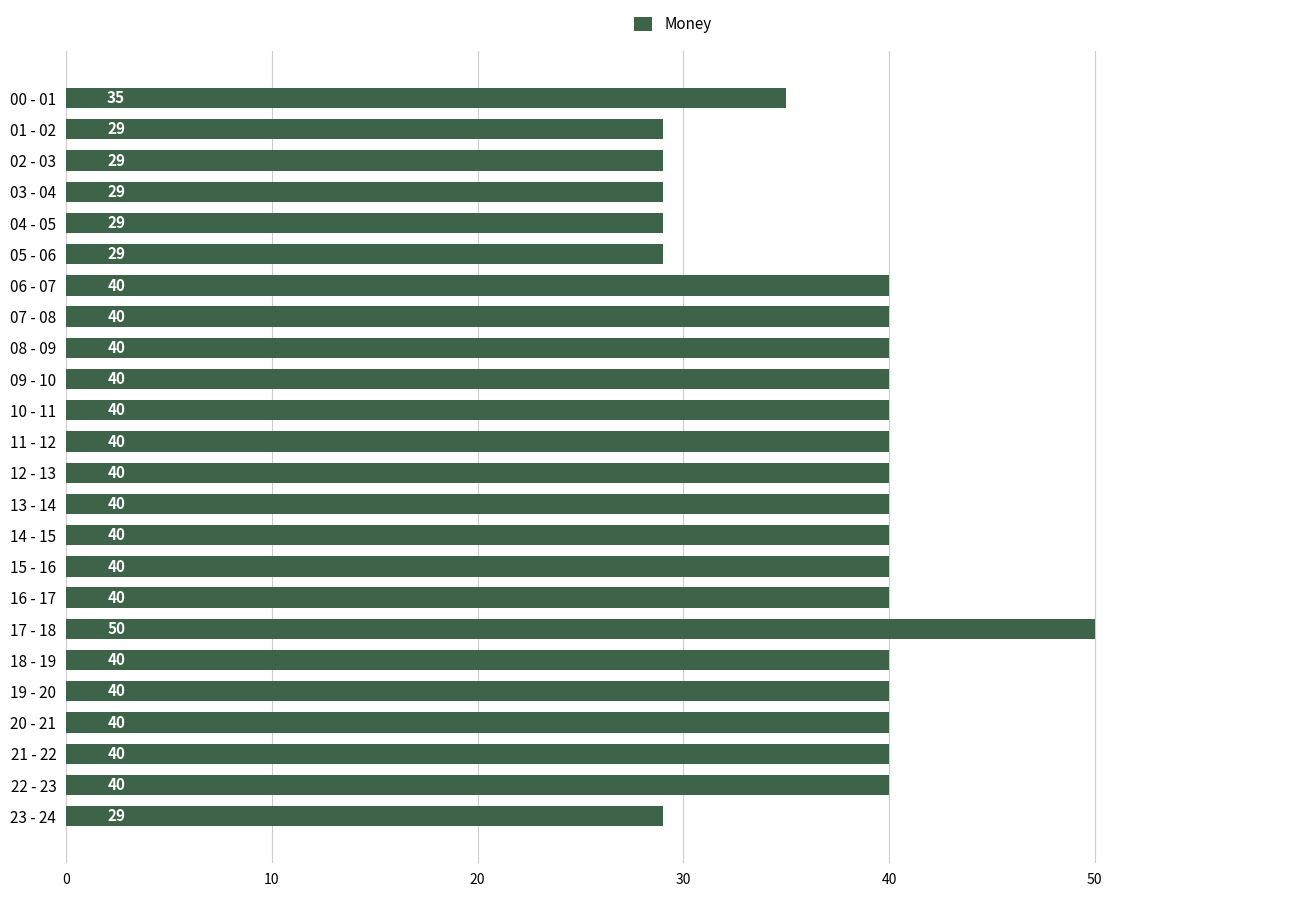

Reading bottom to top, transcribe all the data shown in this chart.

29	40	40	40	40	40	50	40	40	40	40	40	40	40	40	40	40	40	29	29	29	29	29	35